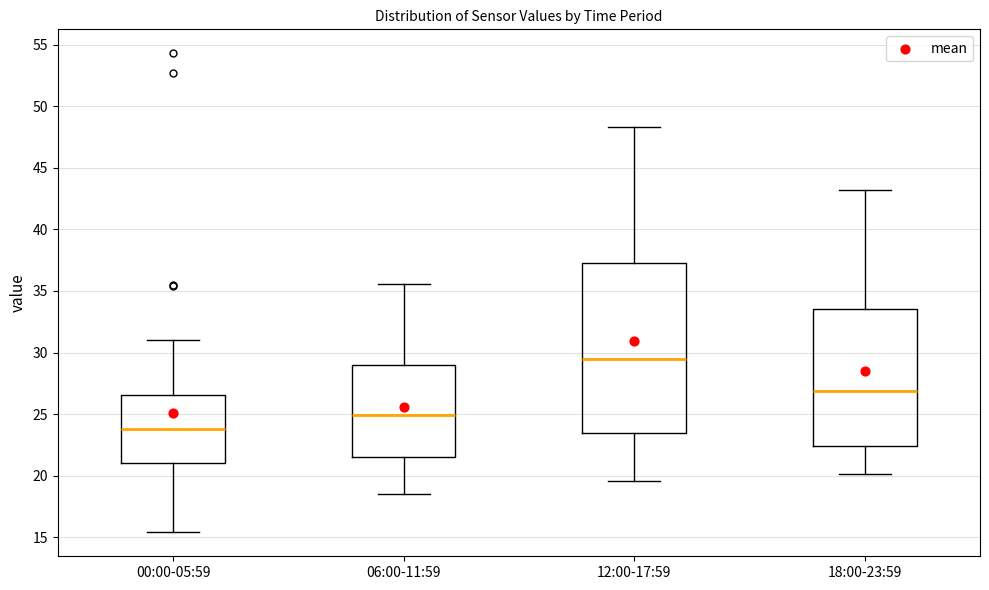

Where does the lower whisker of the box for 18:00-23:59 end on the y-axis? The values are not printed on the chart, so give them approximately, as read against the axis.

20.0